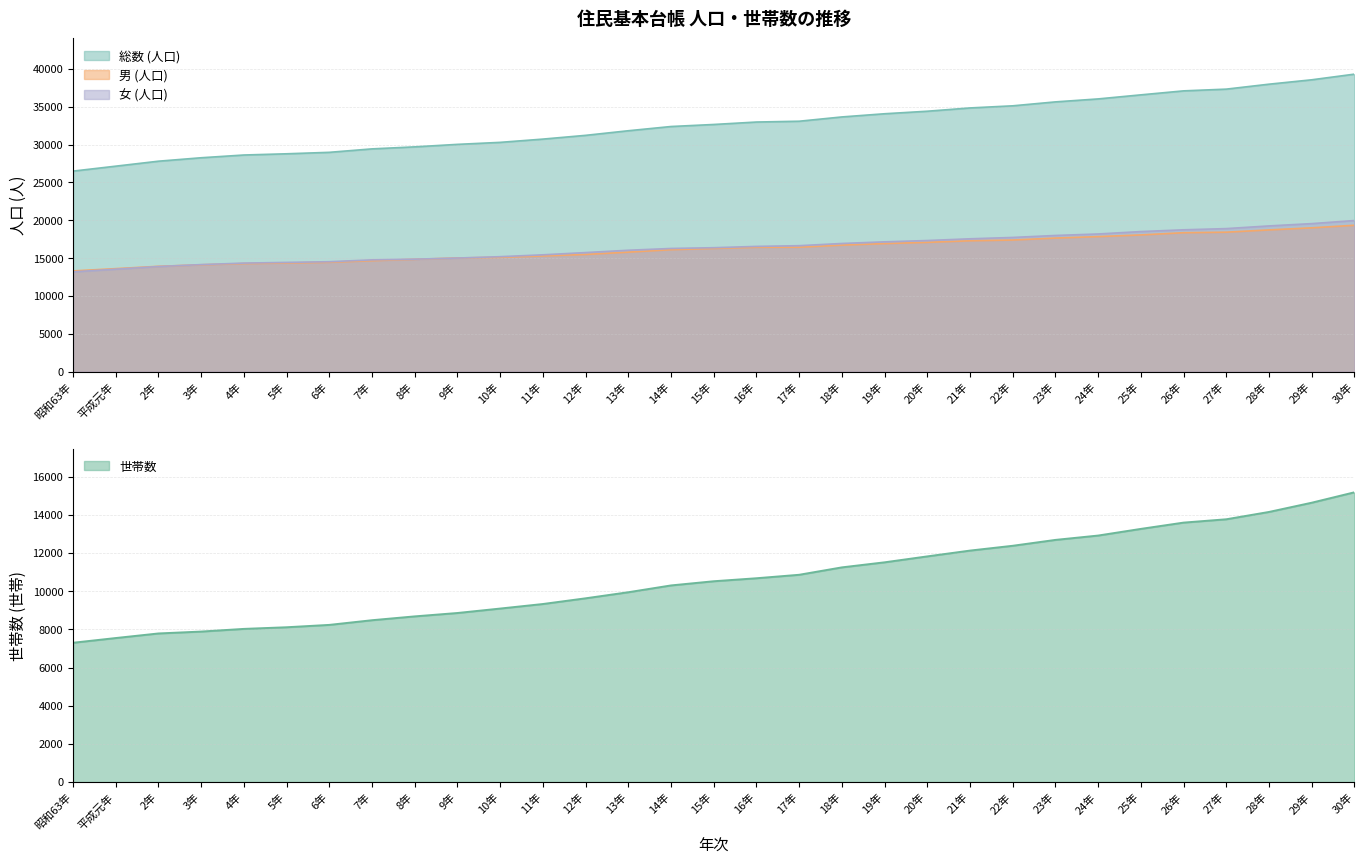

What is the total value across all series at 7年?

67362